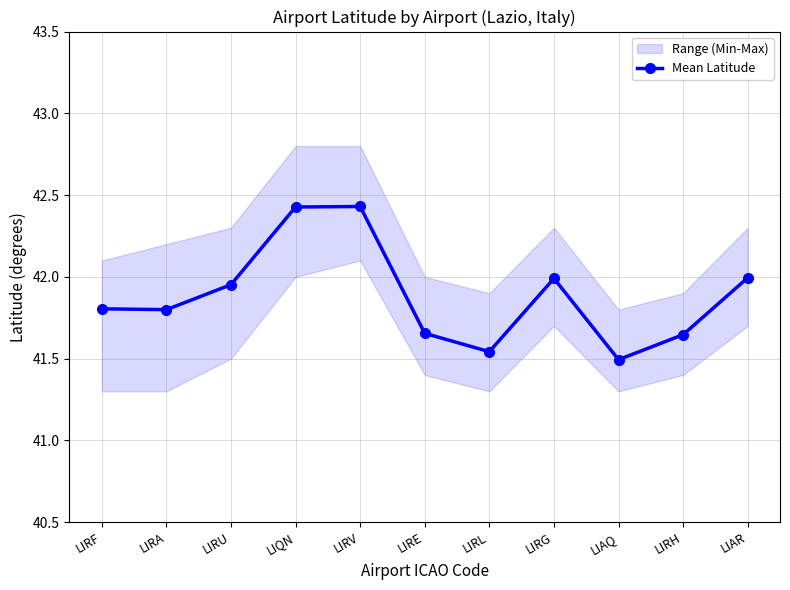

What is the label of the 11th point from the right?

LIRF